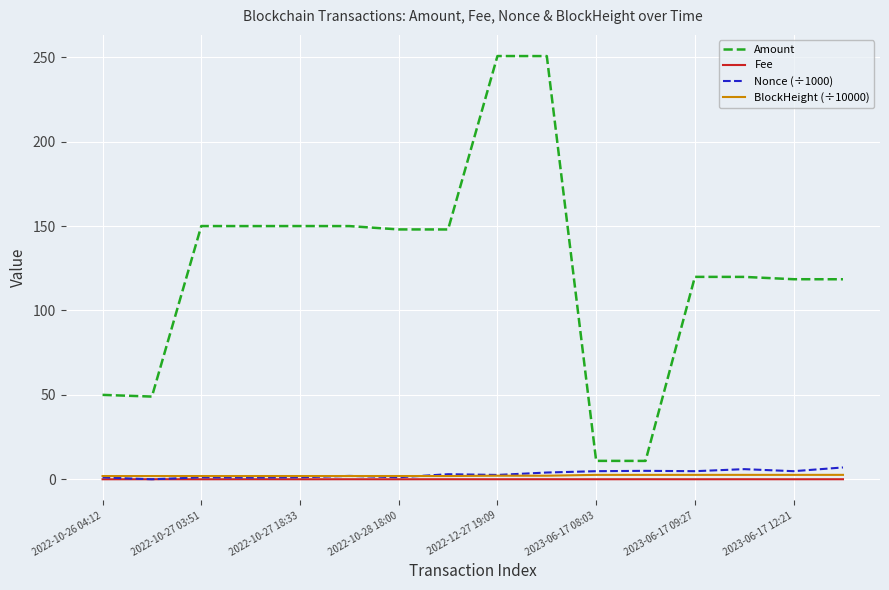

True or false: Amount and Fee cross at least once.

False